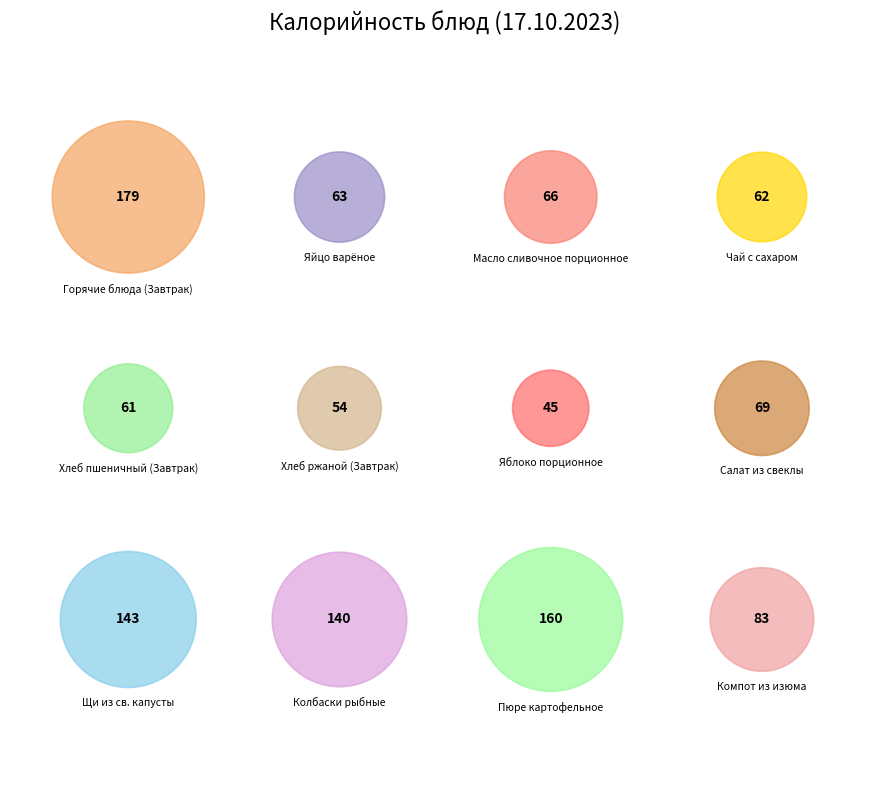

What is the smallest slice in the pie chart?

Яблоко порционное